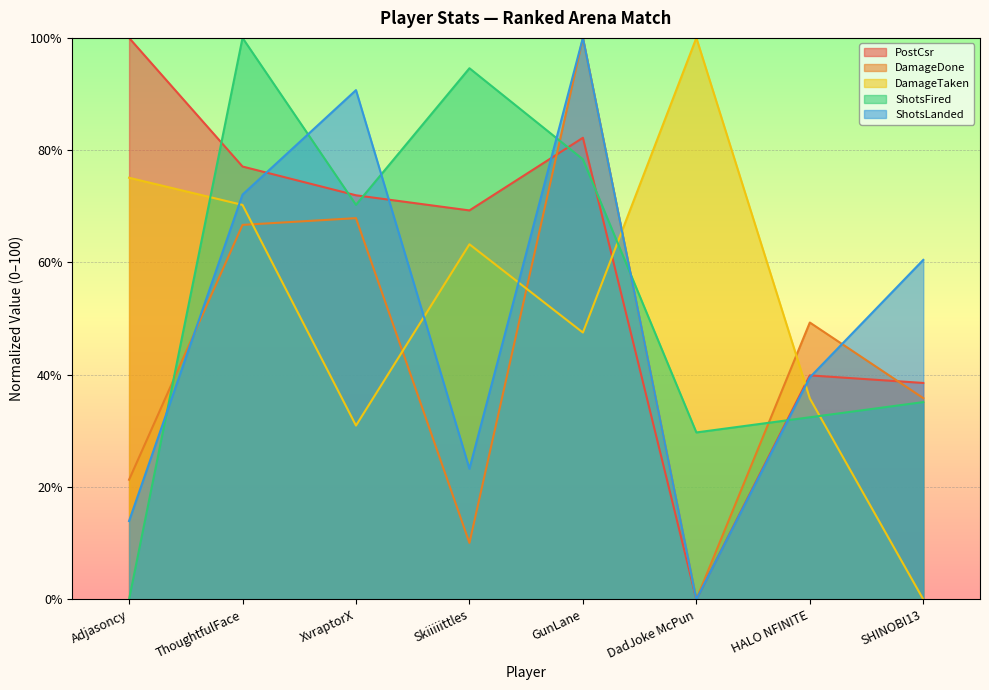

How many values in DamageDone are above zero?

7